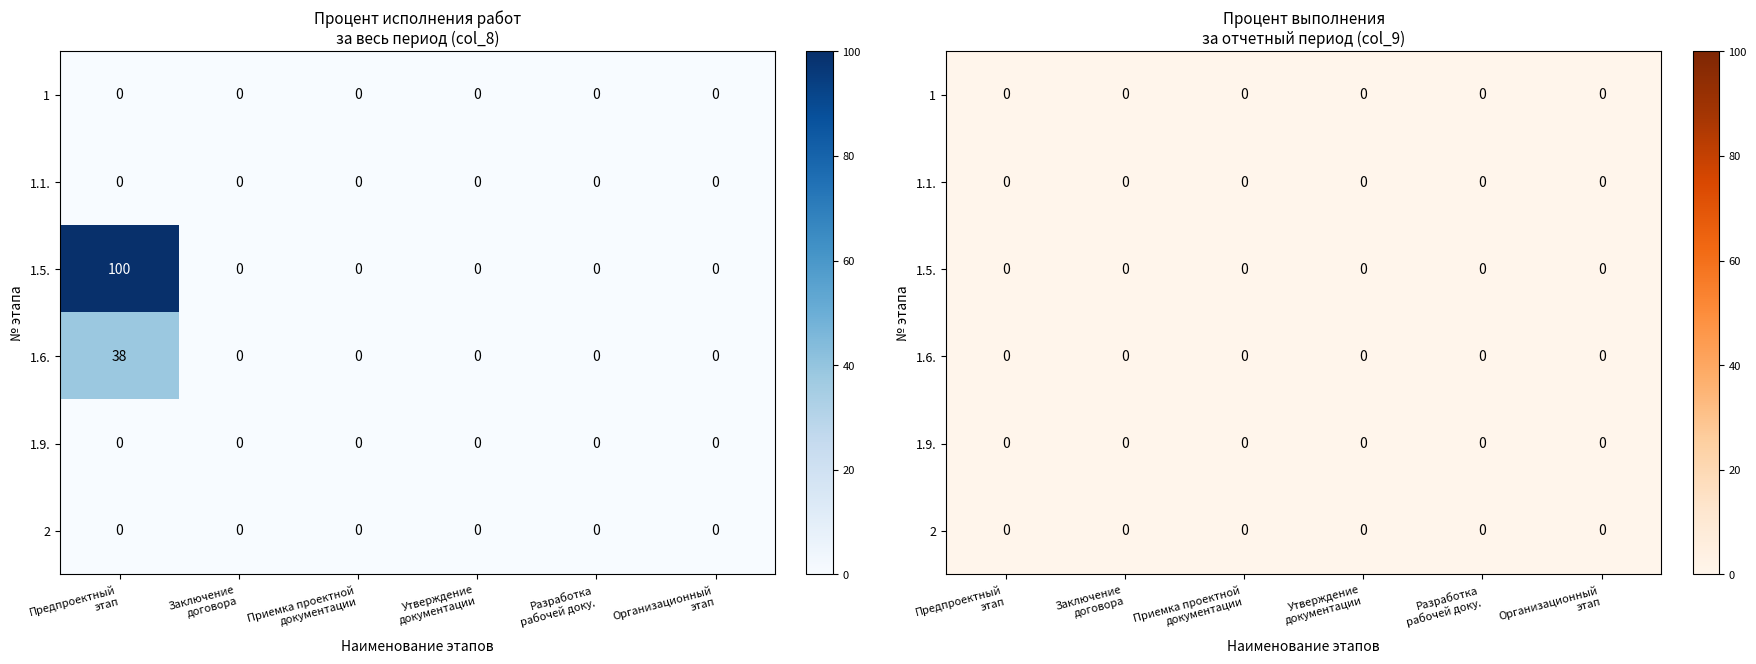

Is it true that 2 equals 0 at Заключение договора на разработку проекта?

True